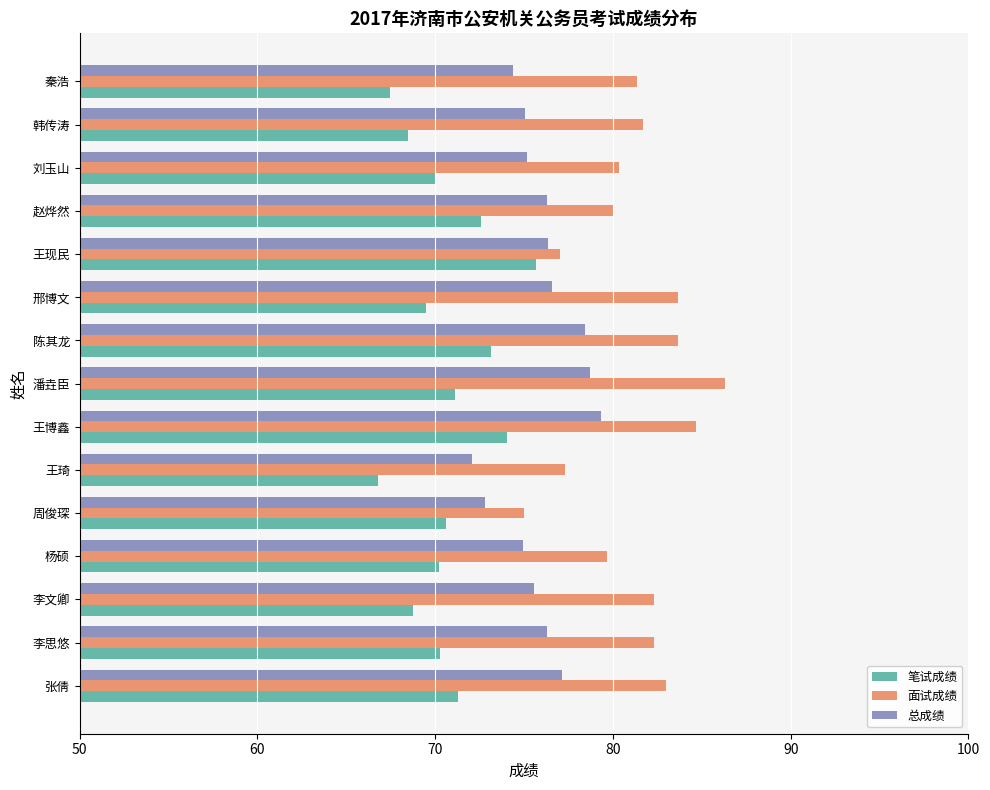

How many data points in 面试成绩 are less than 81?

6